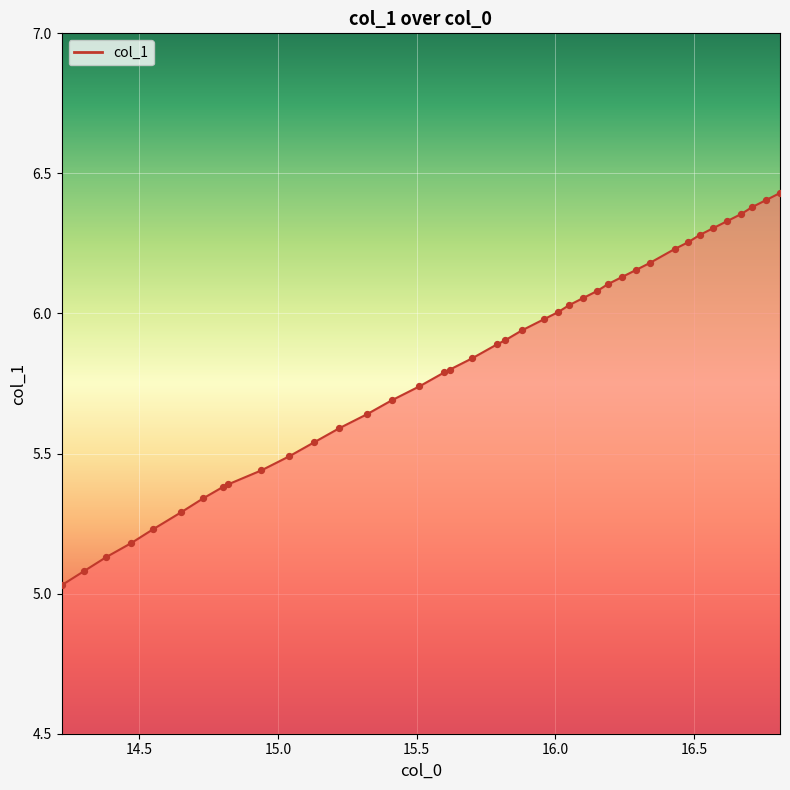

What is the difference between the maximum and minimum values?

1.4